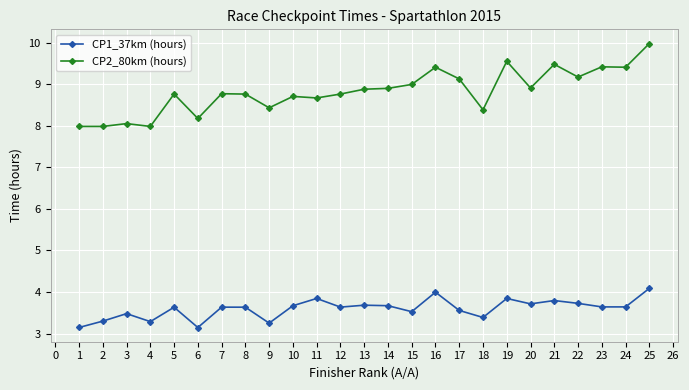

True or false: CP1_37km (hours) and CP2_80km (hours) intersect in this chart.

False